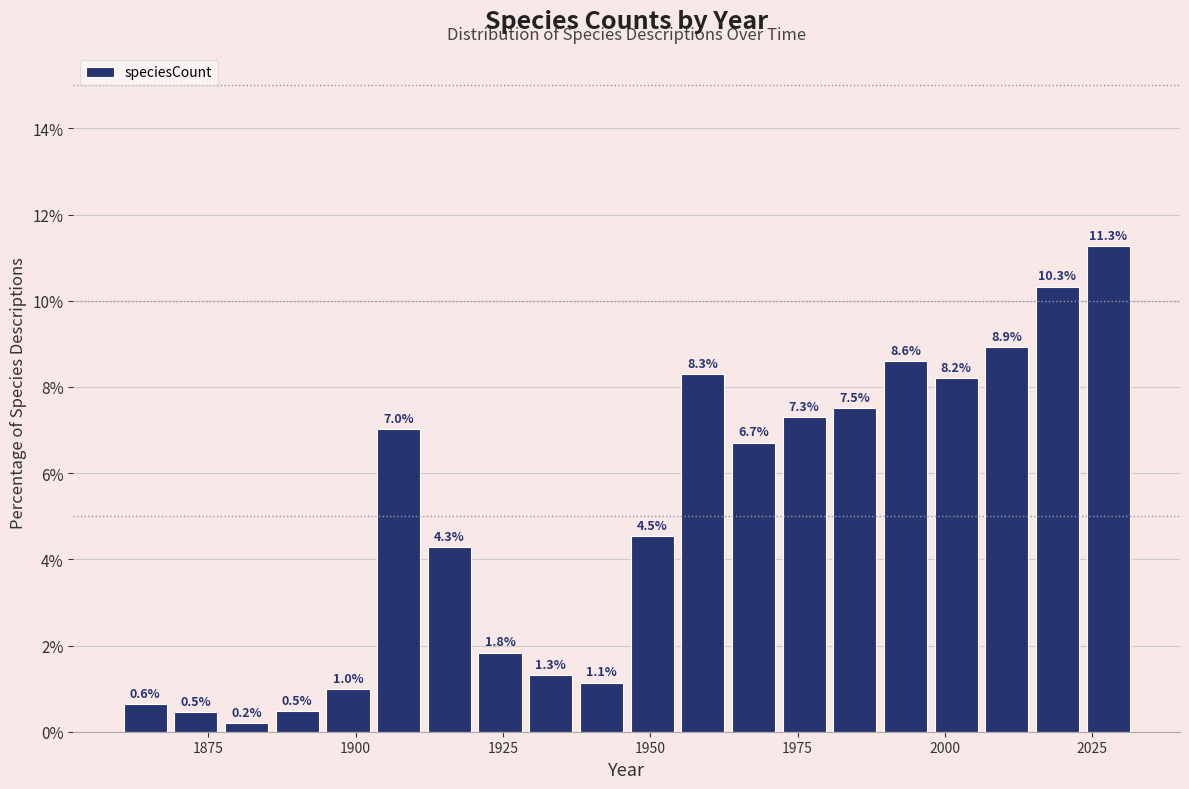

Around what value on the x-axis is the tallest bar? Give the approximate position of its centre, as read against the axis.

2030